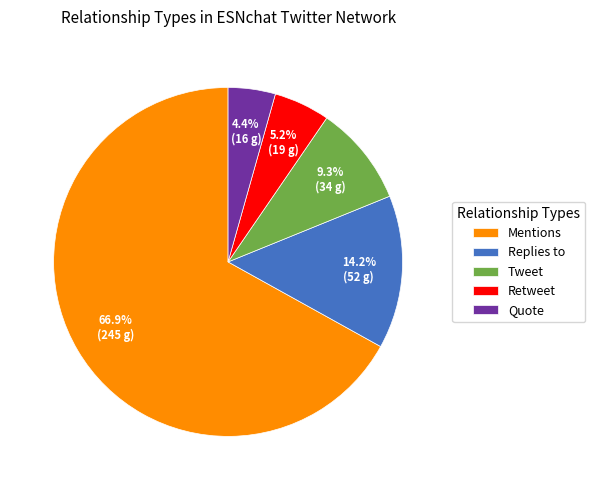

To the nearest percent, what is the difference between the Tweet and Replies to slice percentages?

5%